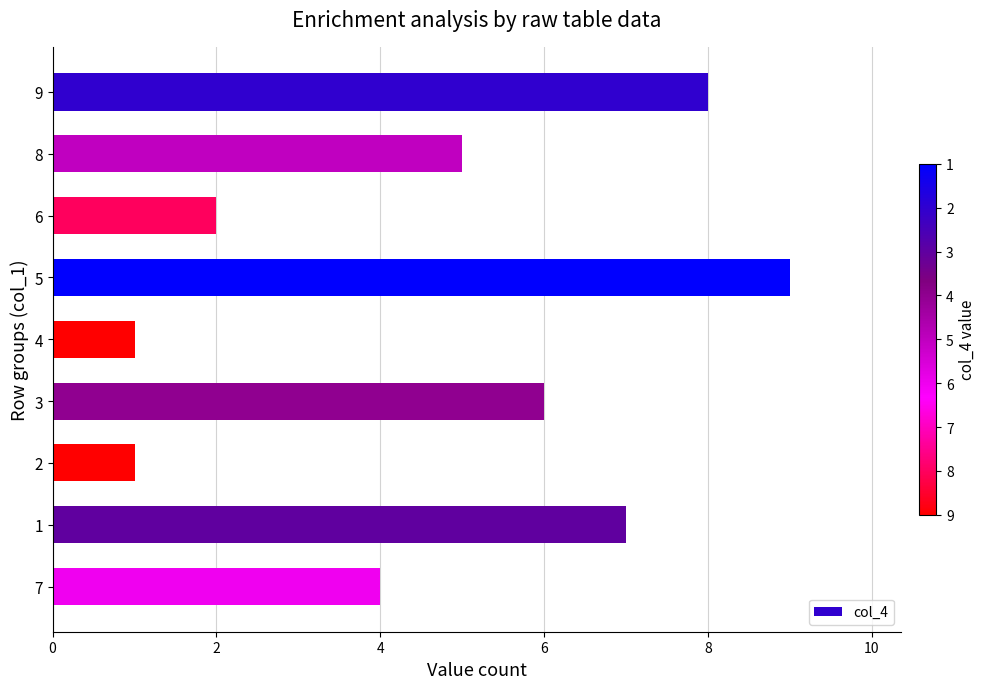

The value at 7 is 10. True or false?

False